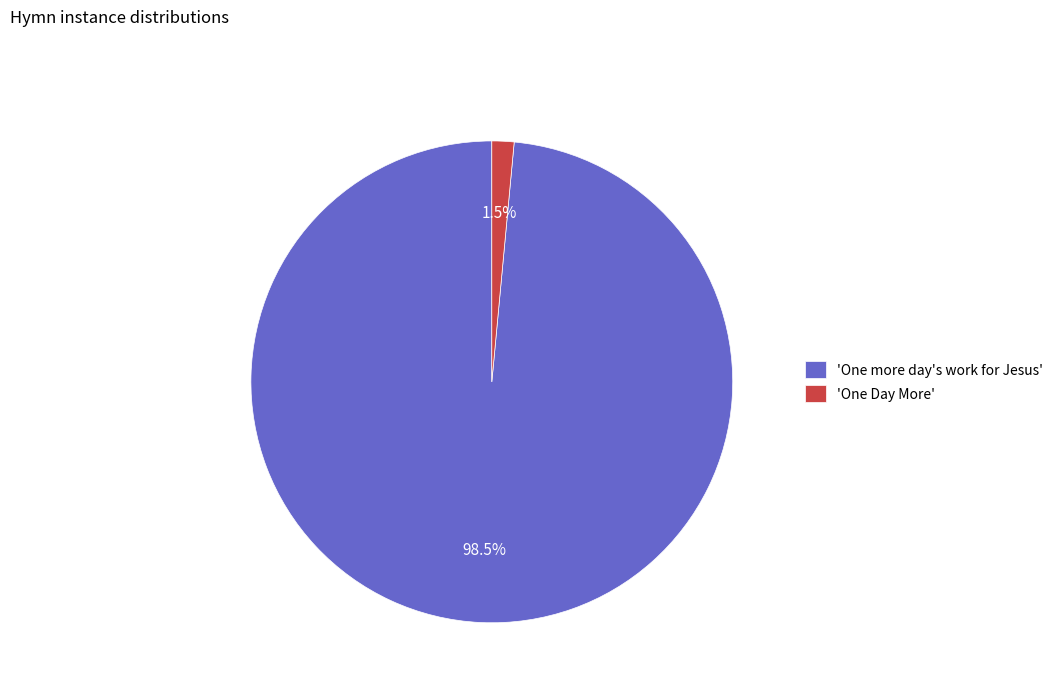

Rank the categories by value from highest to lowest.

'One more day's work for Jesus', 'One Day More'